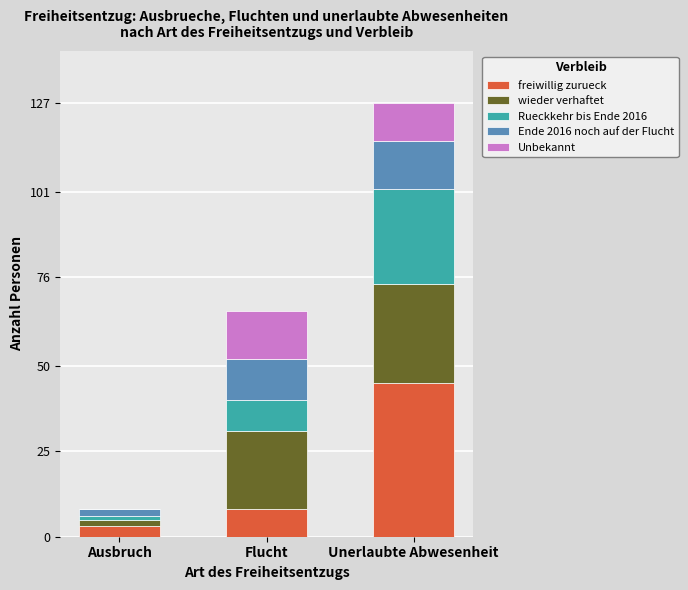

True or false: freiwillig zurueck has a value of 3 at Ausbruch.

True